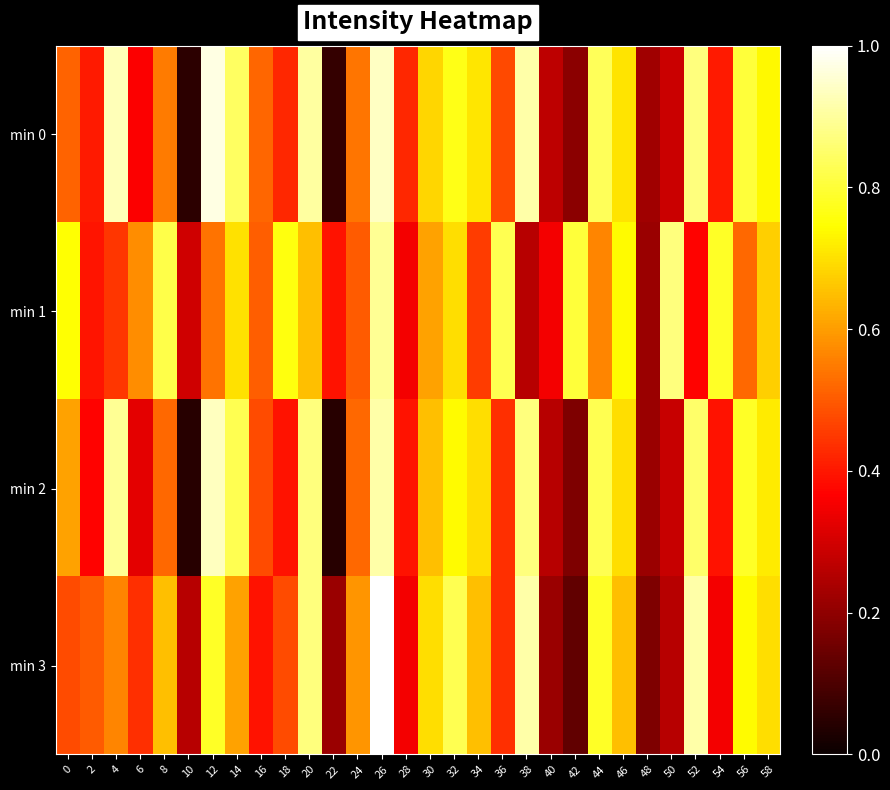

What is the spread (max minus min) of values at 6?

0.2